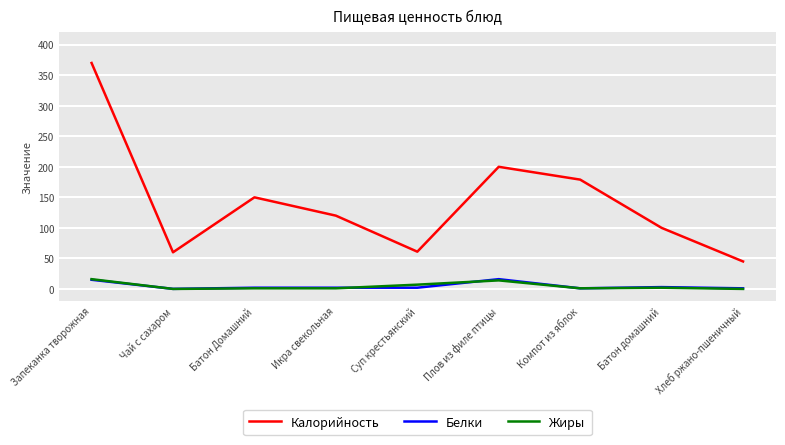

What is the highest value of the Жиры series?

16.0